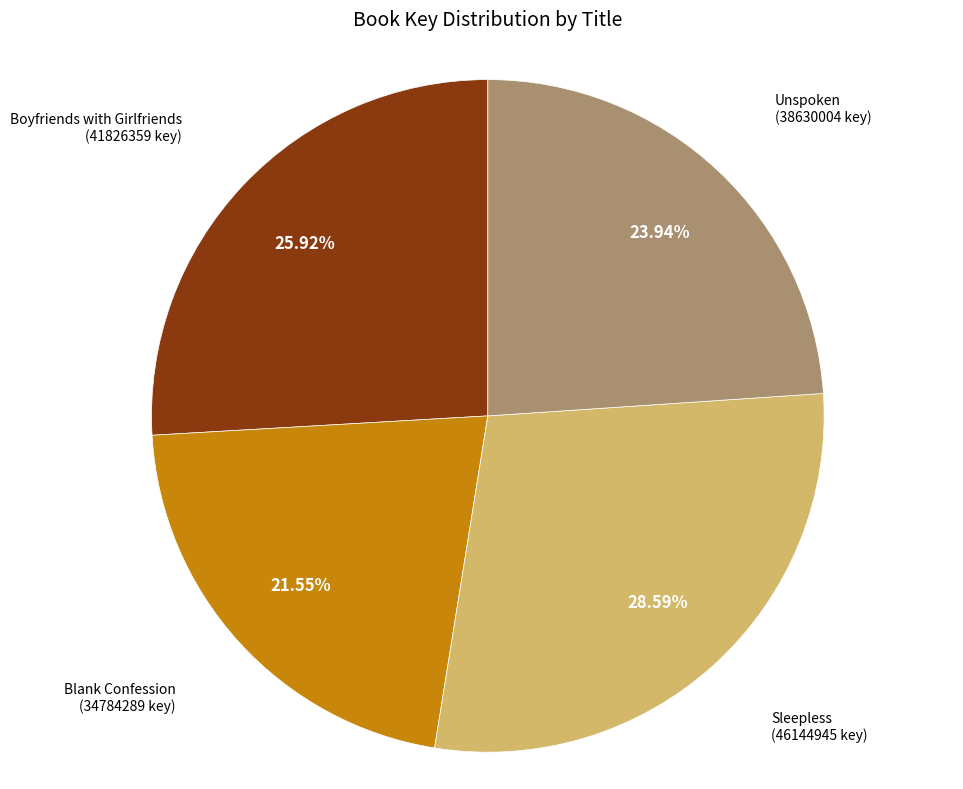

Is there any slice that represents more than half of the pie?

No